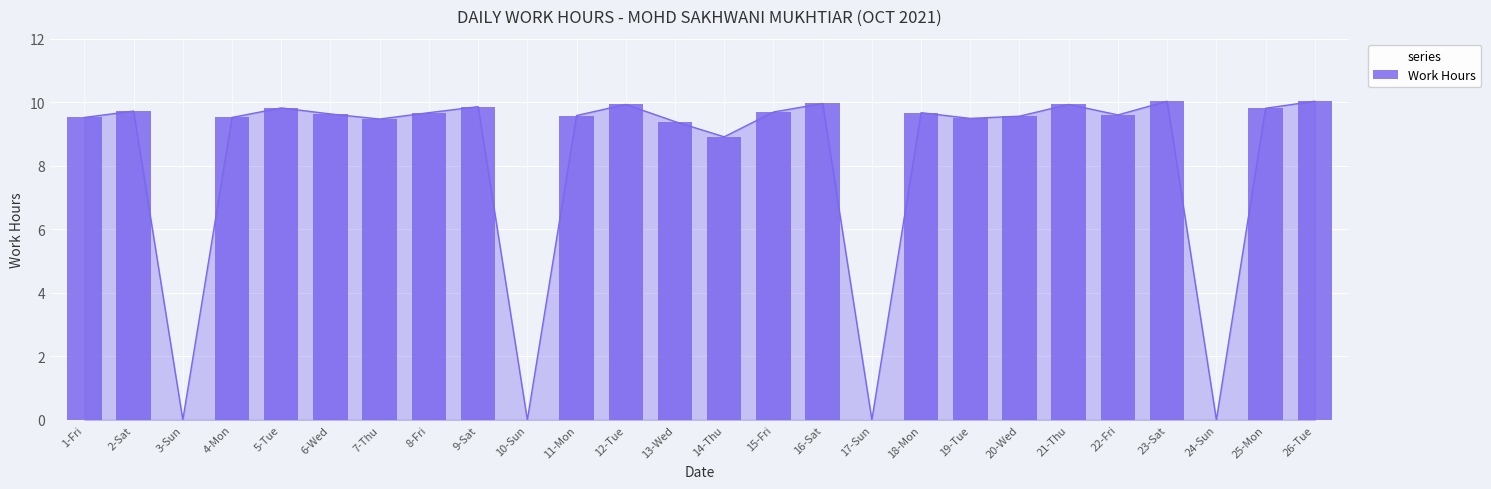

Does the chart contain stacked bars?

No